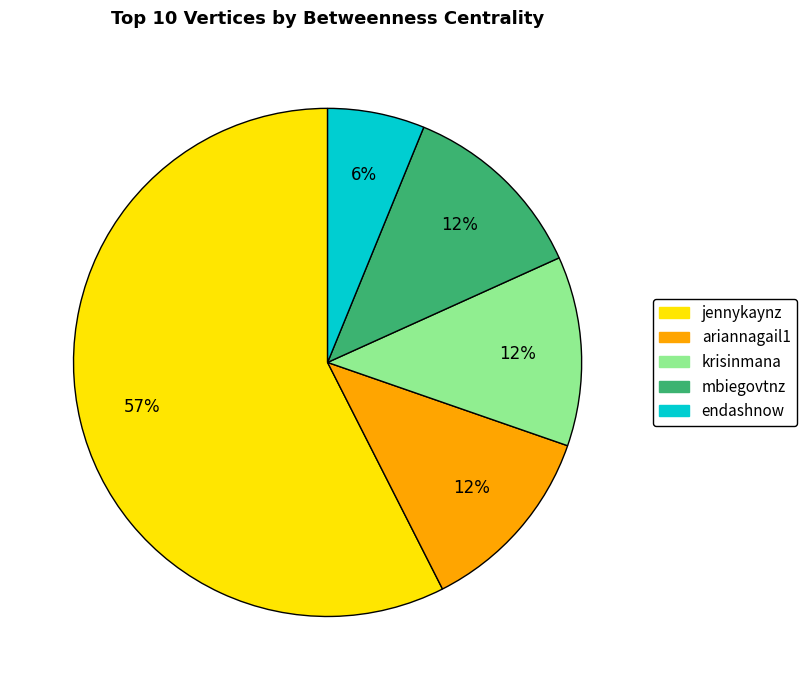

Combined, do mbiegovtnz and ariannagail1 account for over 50%?

No